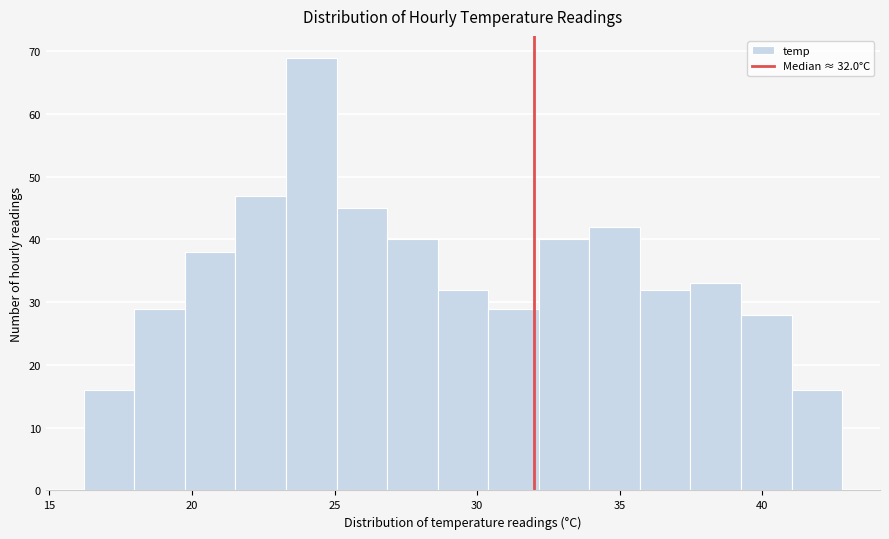

Read against the x-axis, roughly where is the centre of the tallest bar?

24.0